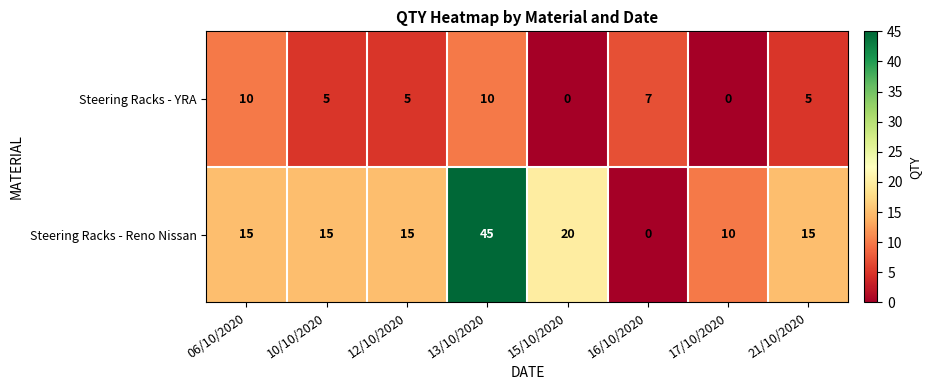

How many categories are shown in the chart?

8